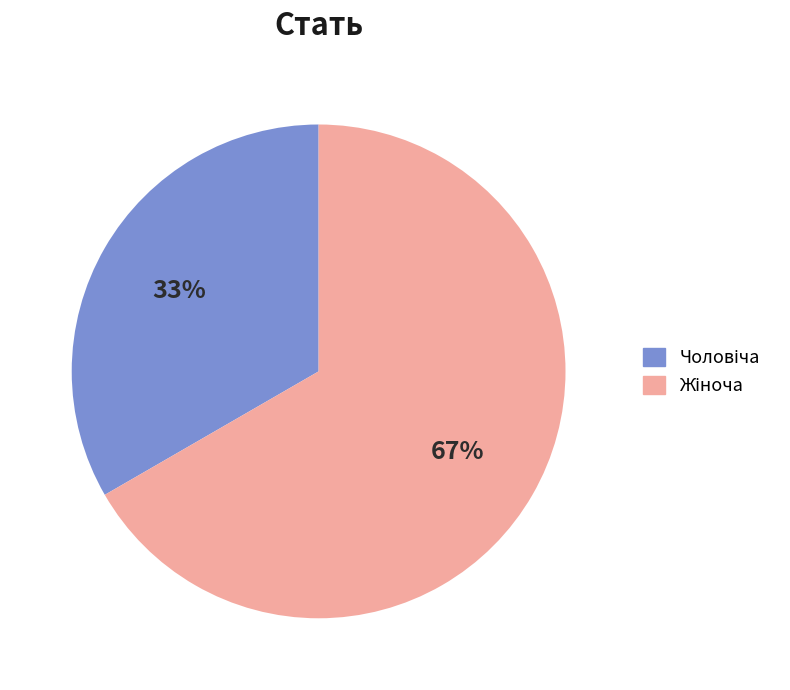

Is there a majority slice in this chart?

Yes